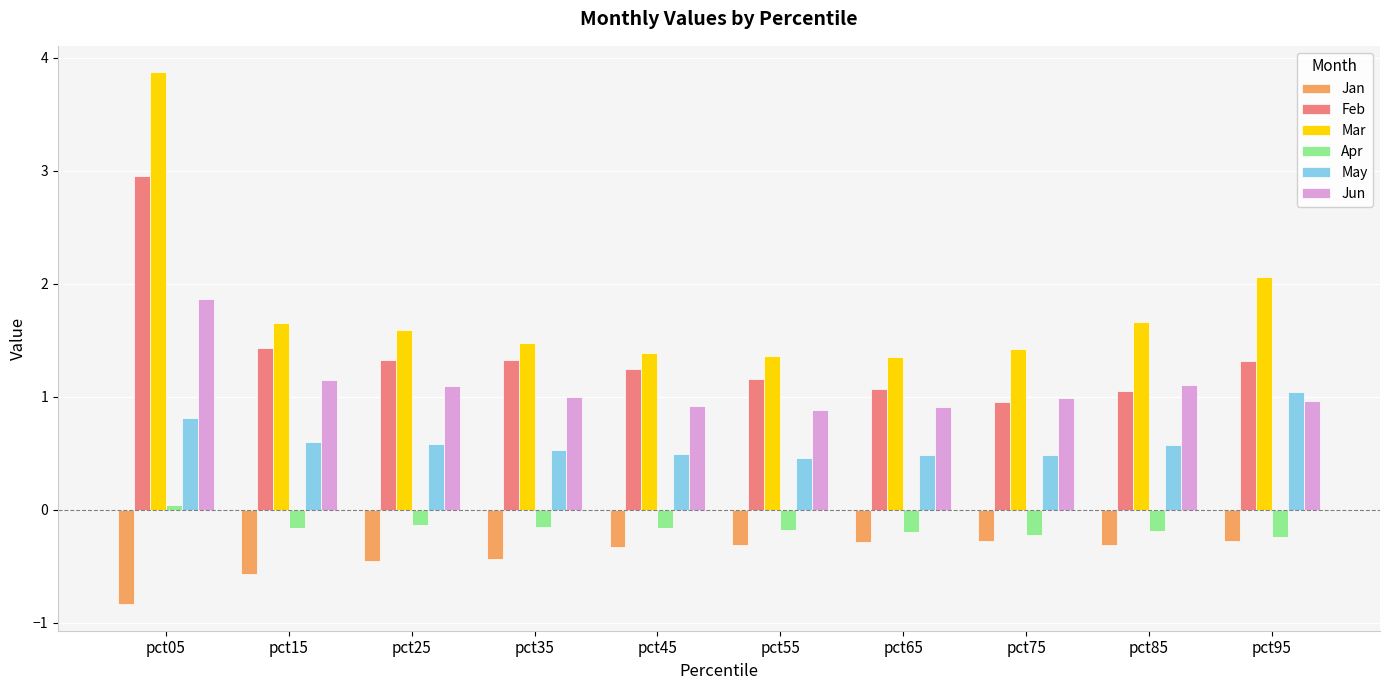

List the series in order of their peak value, highest first.

Mar, Feb, Jun, May, Apr, Jan